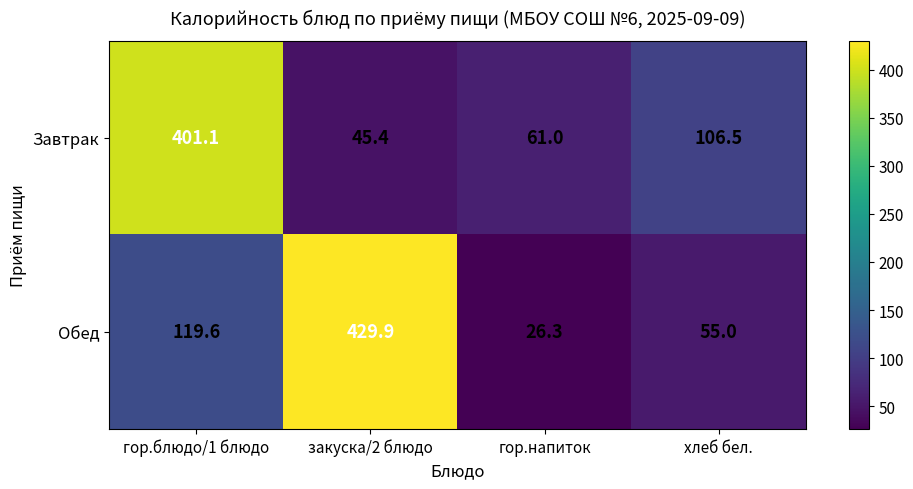

Rank the series by their maximum value, from highest to lowest.

Обед, Завтрак